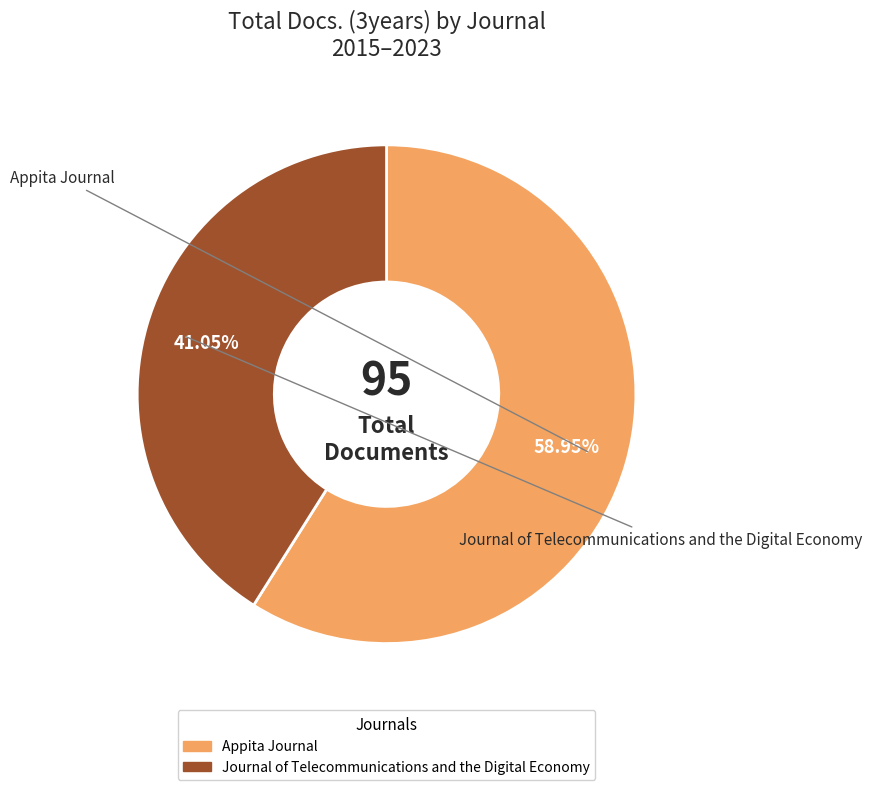

Is it true that Appita Journal is 59% of the pie?

True